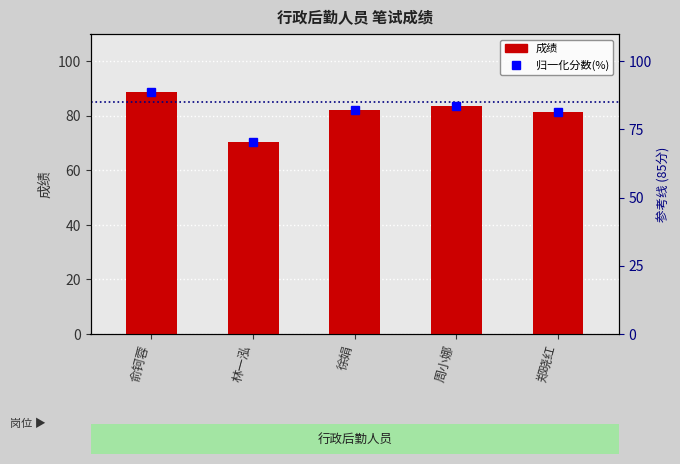

At how many categories does at least one series exceed 77?

4